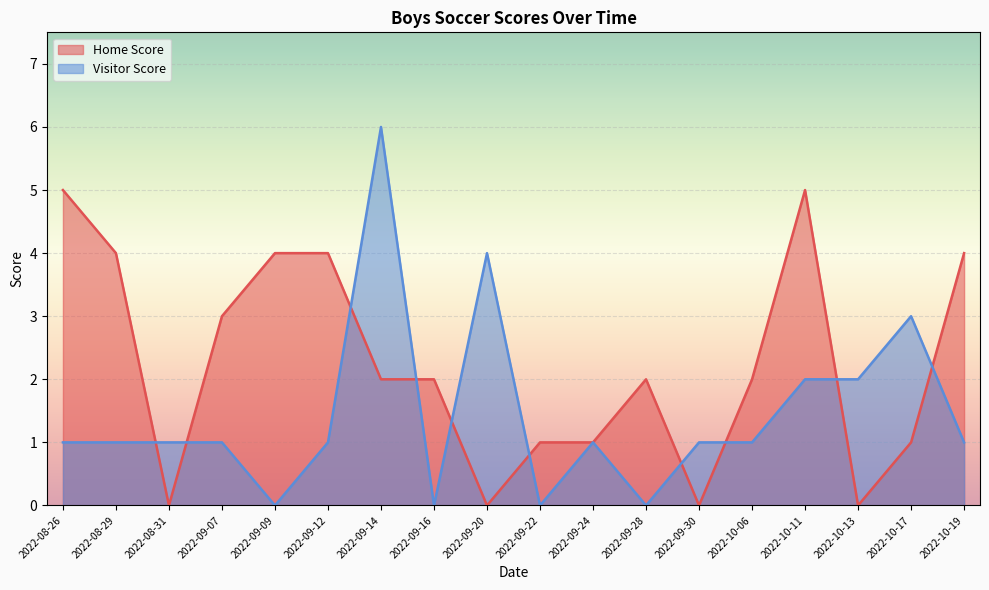

What position from the left is 2022-09-12?

6